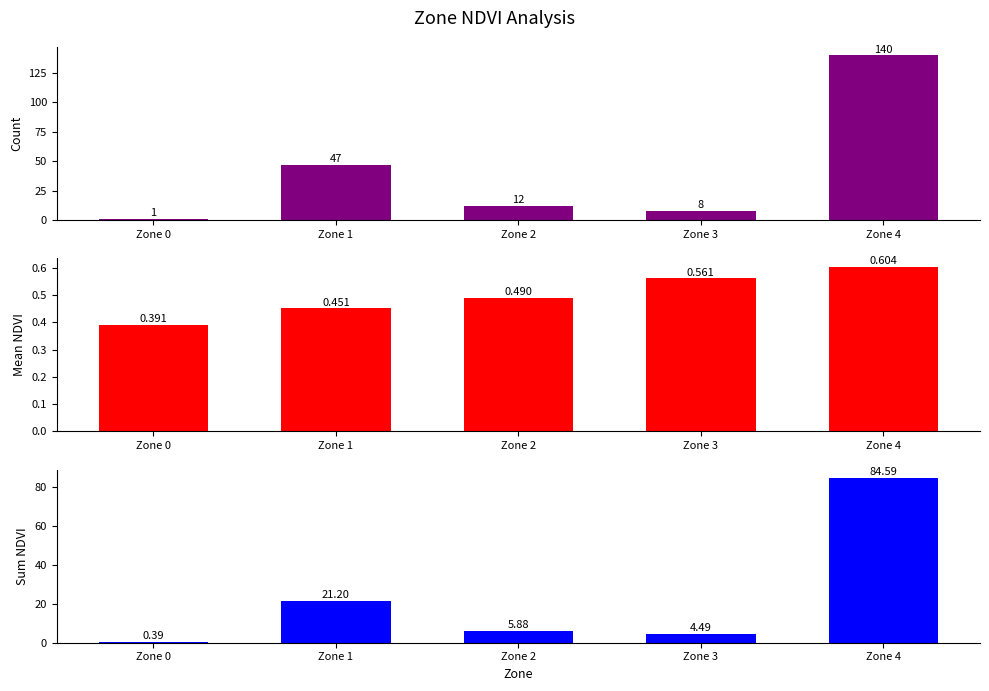

What is the difference between the second highest and second lowest values in the Mean NDVI series?

0.1